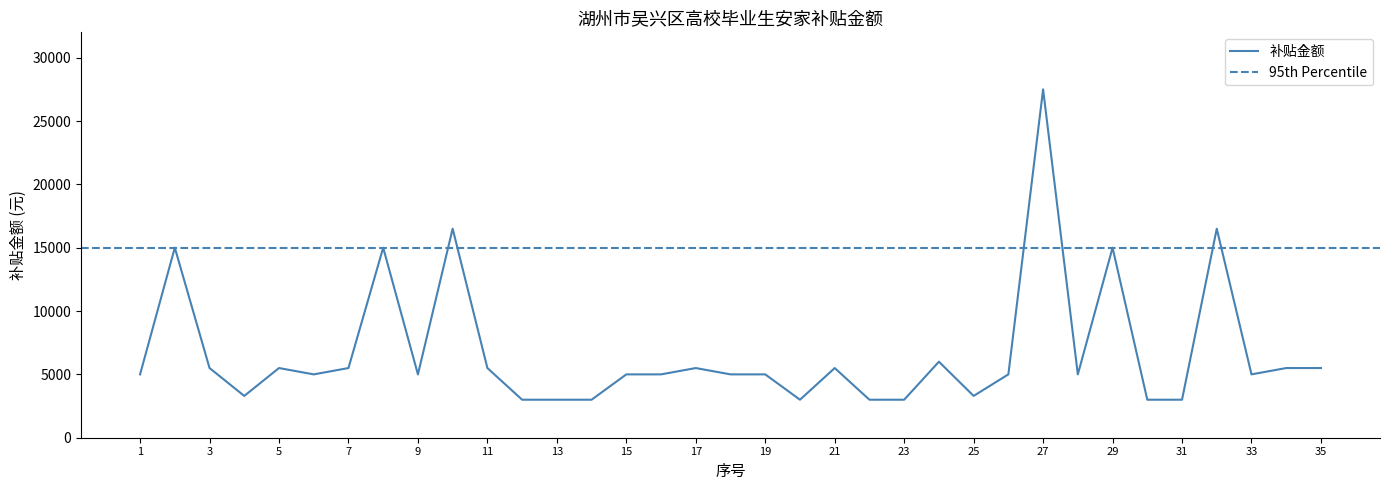

At which label does the data first exceed 5000?

2